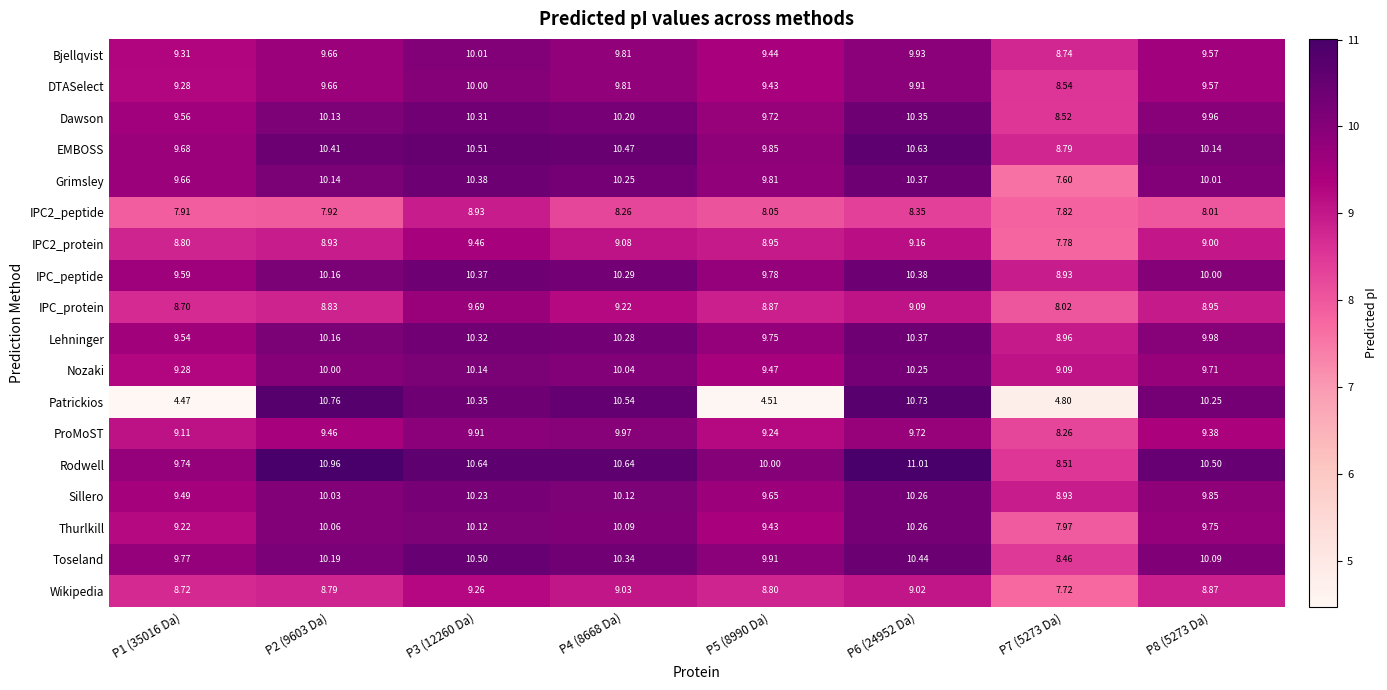

Between P4 (8668 Da) and P6 (24952 Da), which series saw the biggest shift?

Rodwell